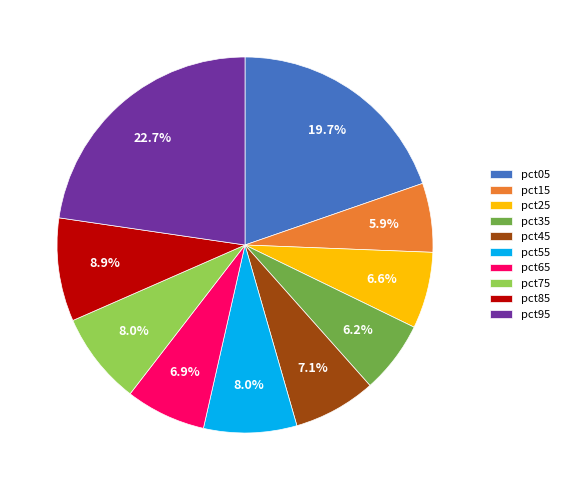

Which category has the biggest portion of the pie?

pct95